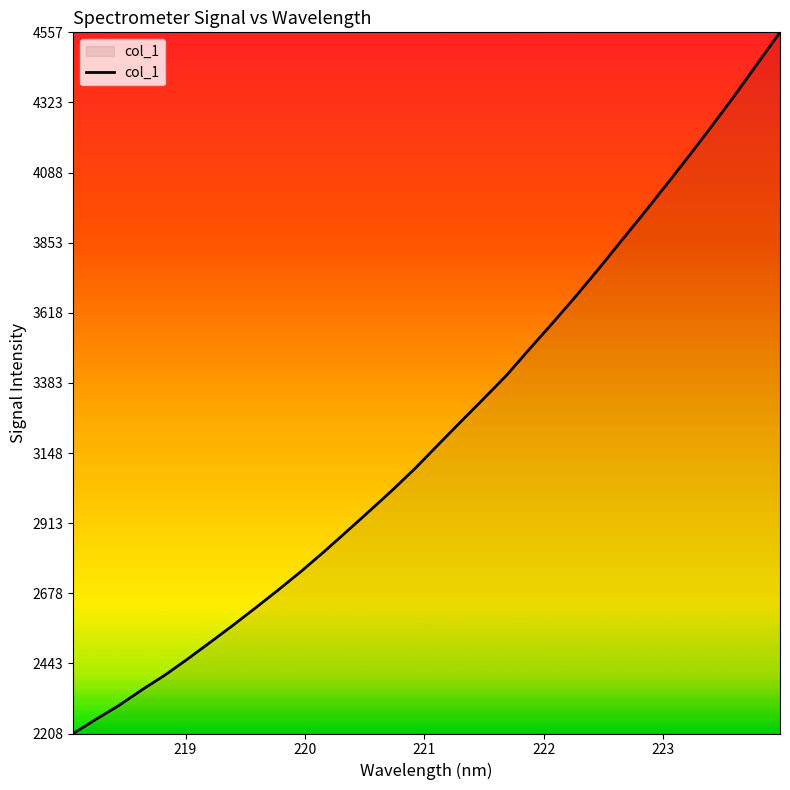

What is the minimum value shown in the chart?

2207.9